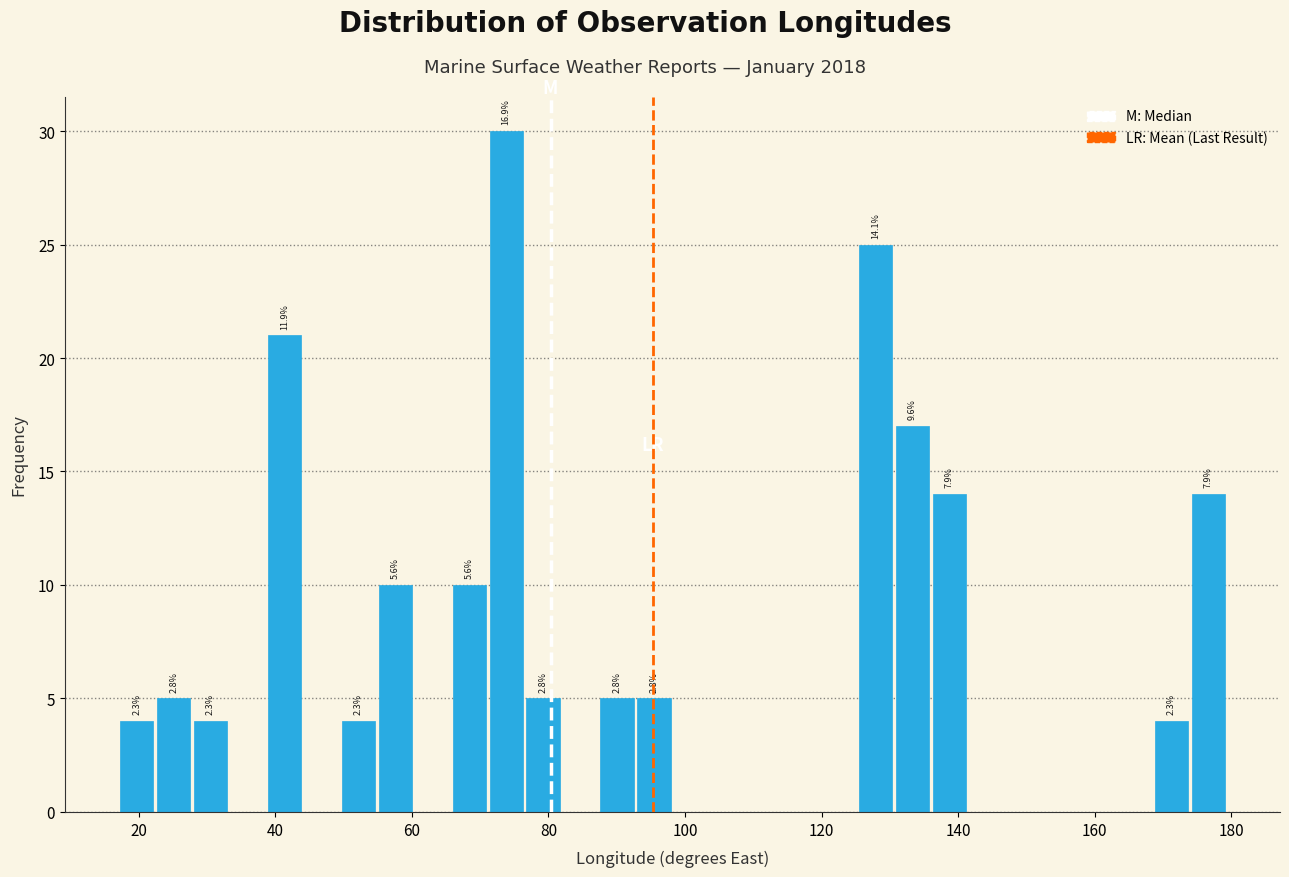

Around what value on the x-axis is the tallest bar? Give the approximate position of its centre, as read against the axis.

74